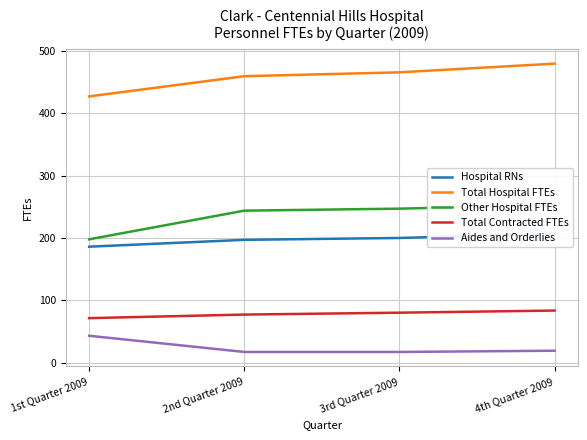

True or false: Other Hospital FTEs and Total Hospital FTEs intersect in this chart.

False